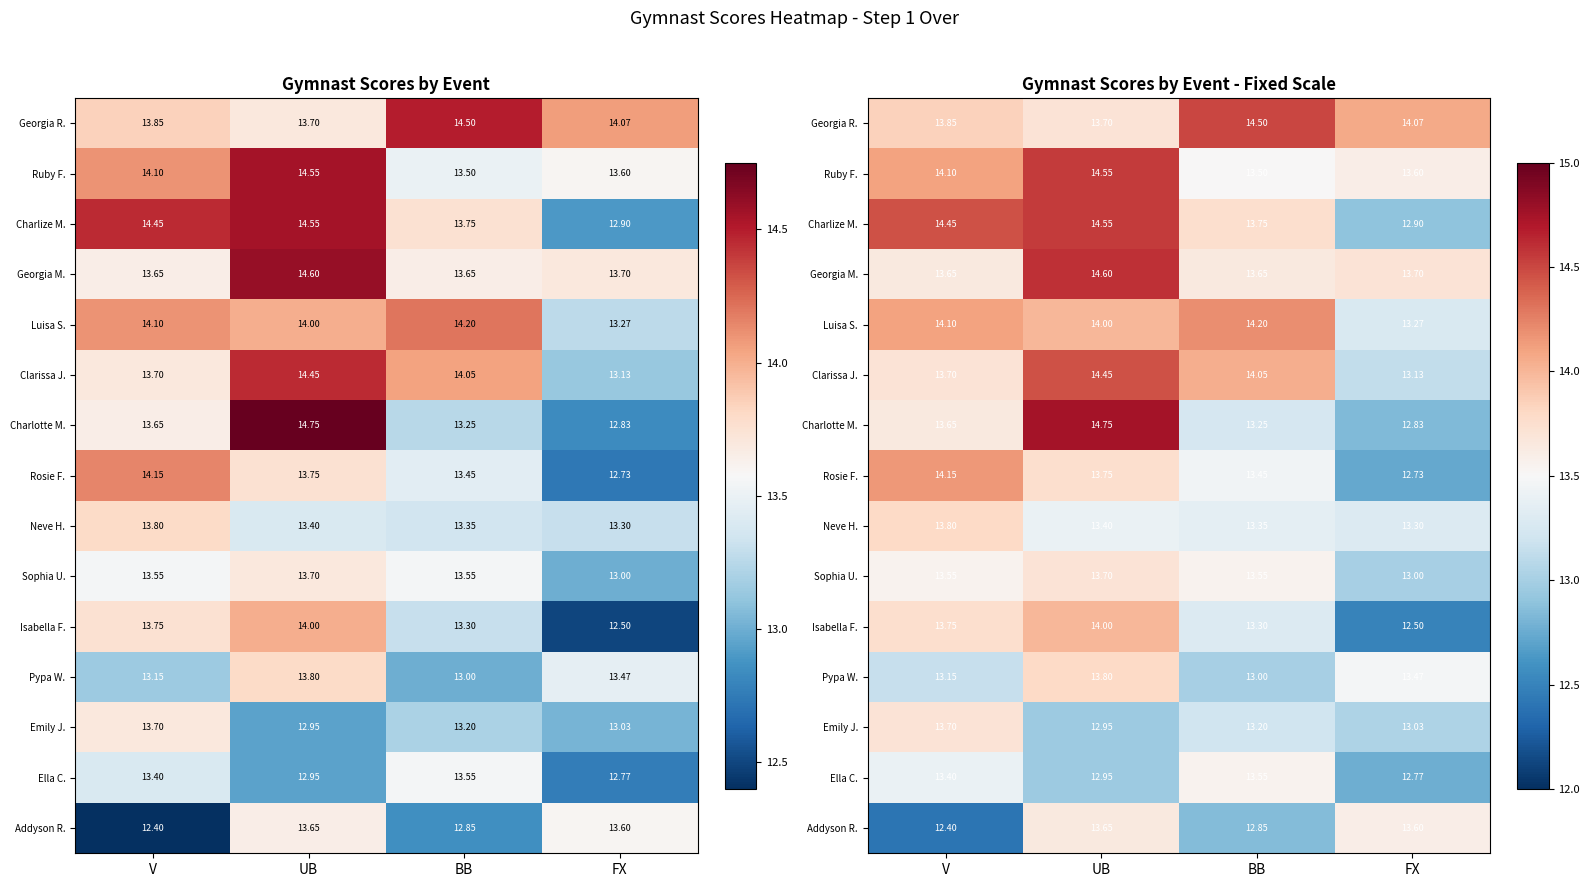

Where is Emily J. nearest to the value 13?

FX